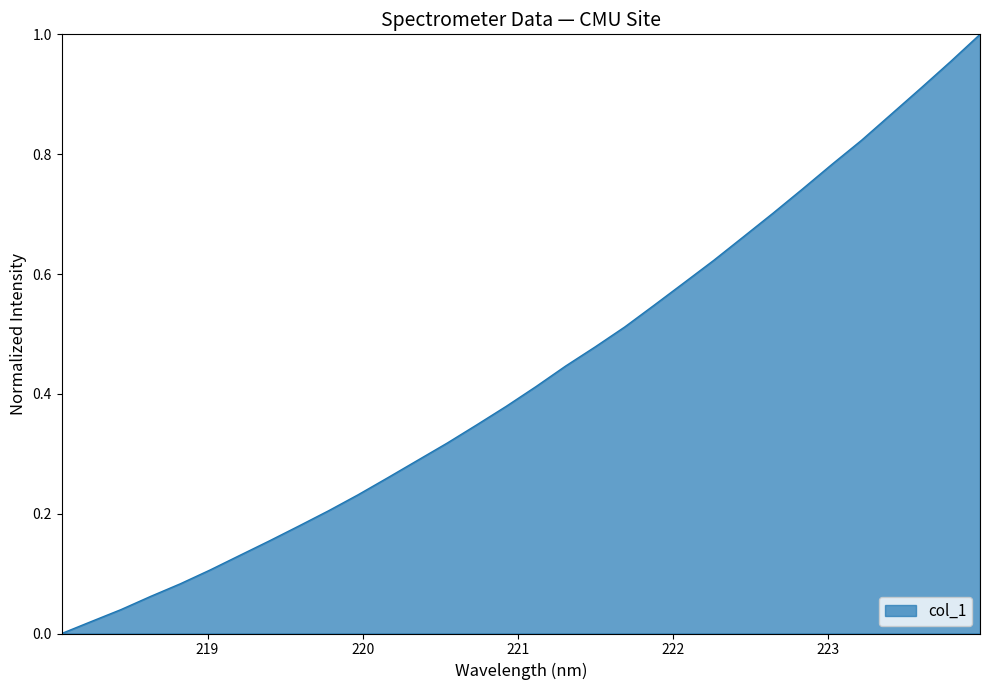

Reading left to right, transcribe all the data shown in this chart.

0.0	0.0	0.0	0.1	0.1	0.1	0.1	0.2	0.2	0.2	0.2	0.3	0.3	0.3	0.3	0.4	0.4	0.4	0.5	0.5	0.5	0.6	0.6	0.7	0.7	0.7	0.8	0.8	0.9	0.9	1.0	1.0